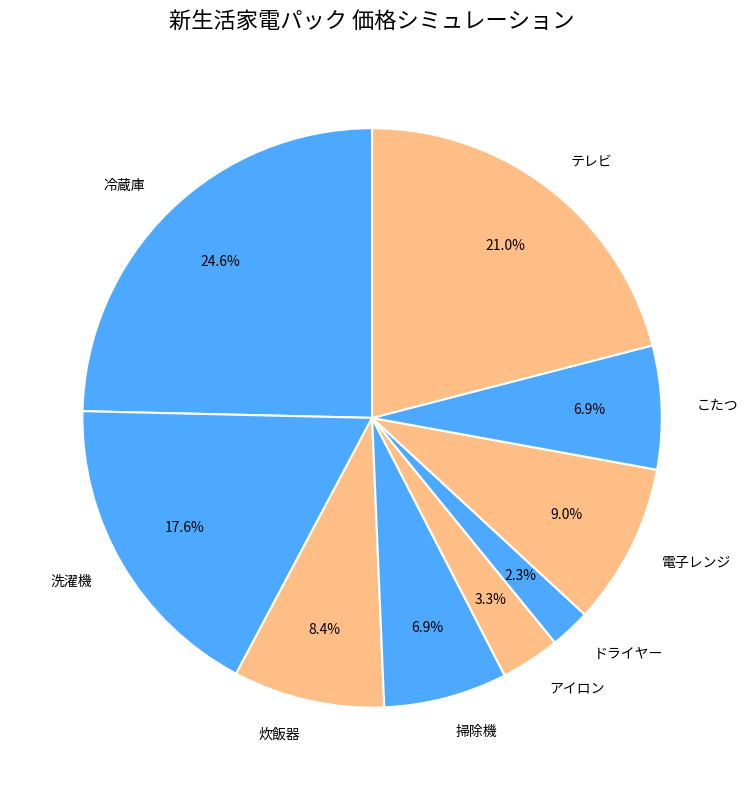

What is the largest slice in the pie chart?

冷蔵庫